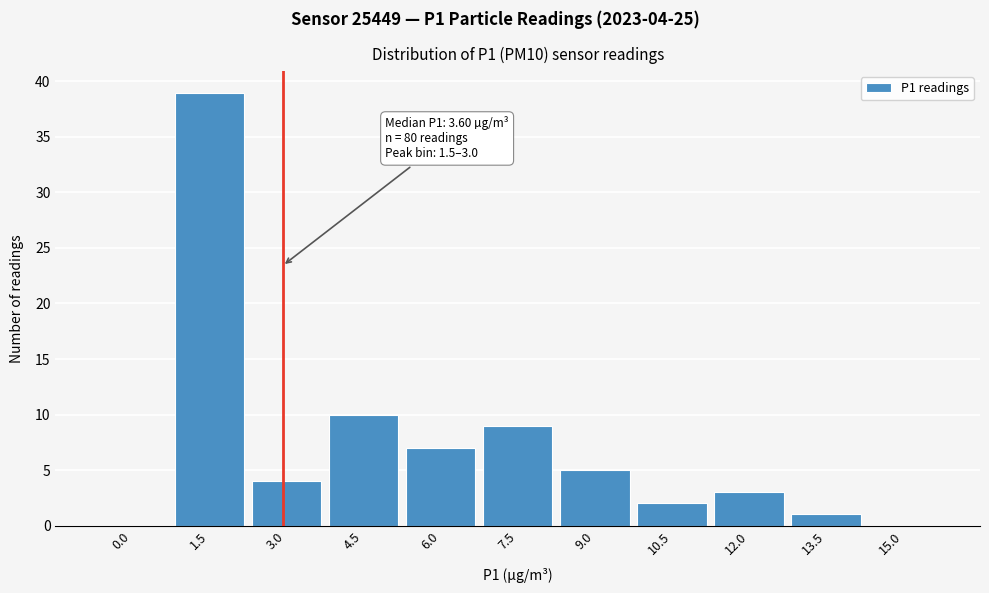

Reading left to right, list all the values displayed in this chart.

0.0=0	1.5=39	3.0=4	4.5=10	6.0=7	7.5=9	9.0=5	10.5=2	12.0=3	13.5=1	15.0=0